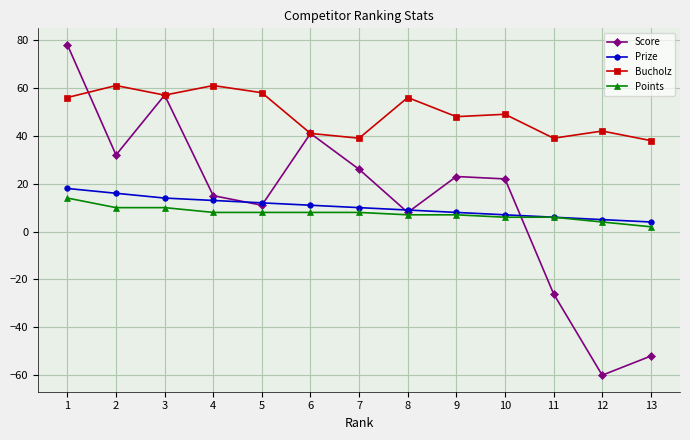

Reading left to right, transcribe all the data shown in this chart.

Score: 1=78	2=32	3=57	4=15	5=11	6=41	7=26	8=8	9=23	10=22	11=-26	12=-60	13=-52
Prize: 1=18	2=16	3=14	4=13	5=12	6=11	7=10	8=9	9=8	10=7	11=6	12=5	13=4
Bucholz: 1=56	2=61	3=57	4=61	5=58	6=41	7=39	8=56	9=48	10=49	11=39	12=42	13=38
Points: 1=14	2=10	3=10	4=8	5=8	6=8	7=8	8=7	9=7	10=6	11=6	12=4	13=2